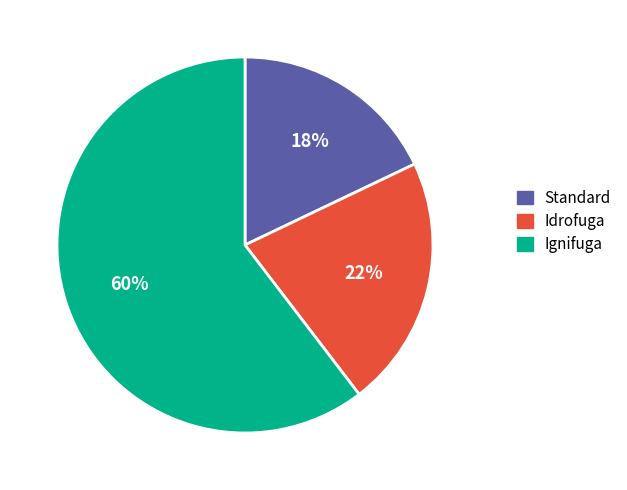

Is there any slice that represents more than half of the pie?

Yes